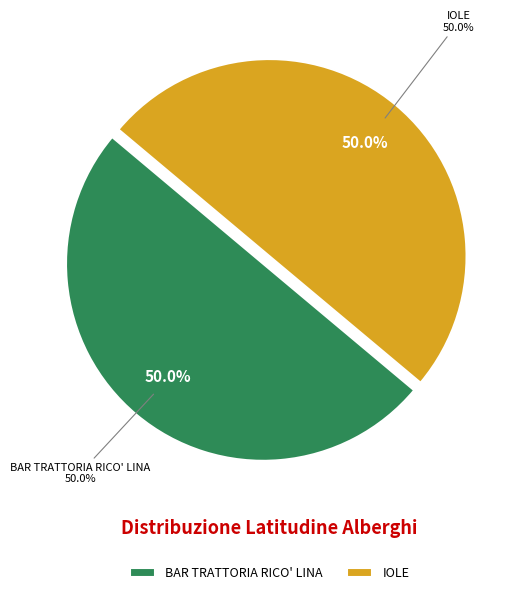

Between BAR TRATTORIA RICO' LINA and IOLE, which is larger?

BAR TRATTORIA RICO' LINA